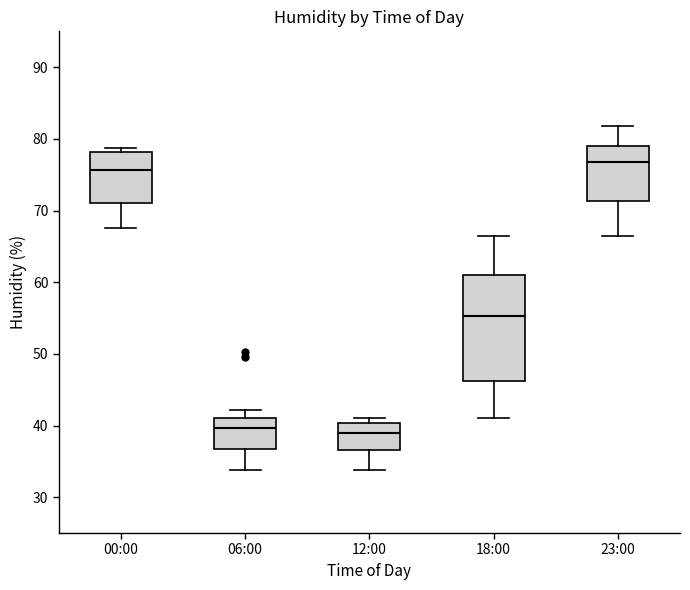

Comparing the boxes themselves (not the whiskers), which one is the tallest?

18:00